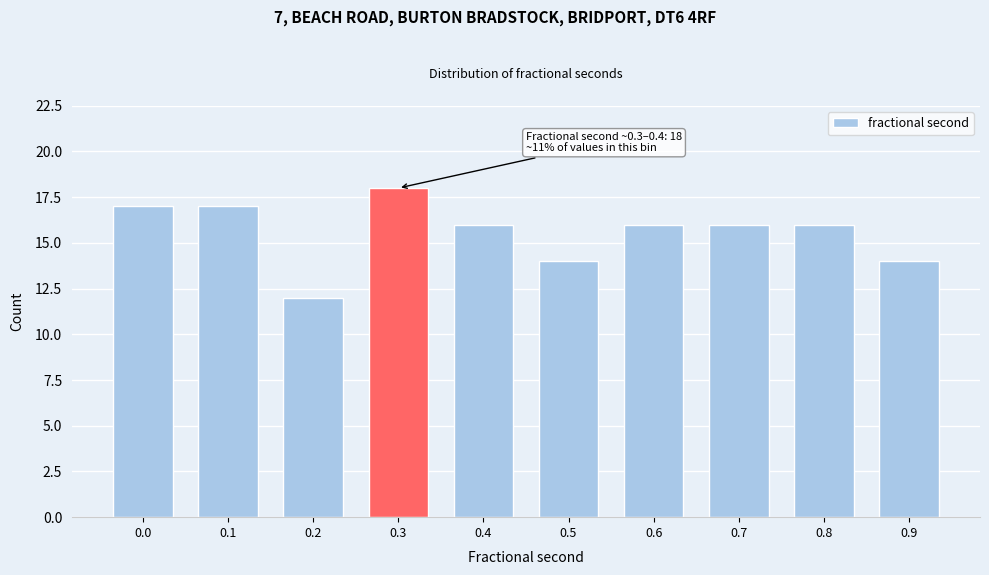

Reading right to left, list all the values displayed in this chart.

0.9=14	0.8=16	0.7=16	0.6=16	0.5=14	0.4=16	0.3=18	0.2=12	0.1=17	0.0=17